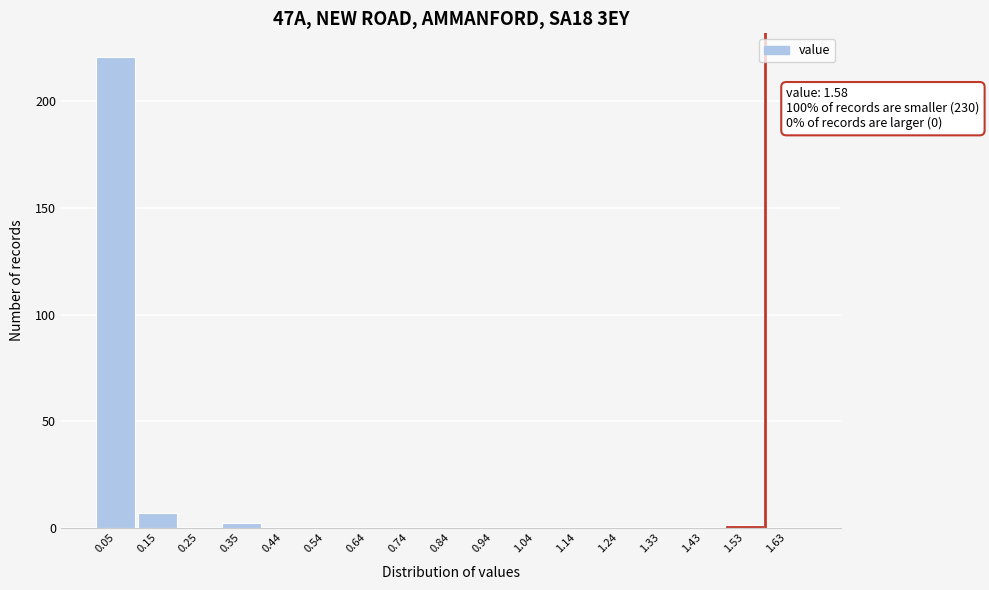

Over which range of the x-axis is the bar tallest?

0.00 to 0.10